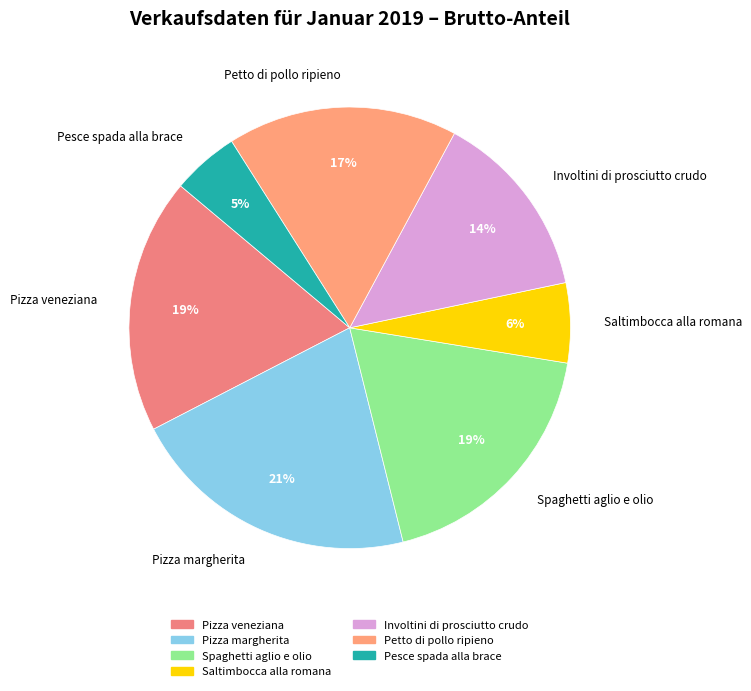

What percentage is the Saltimbocca alla romana slice, to the nearest percent?

6%